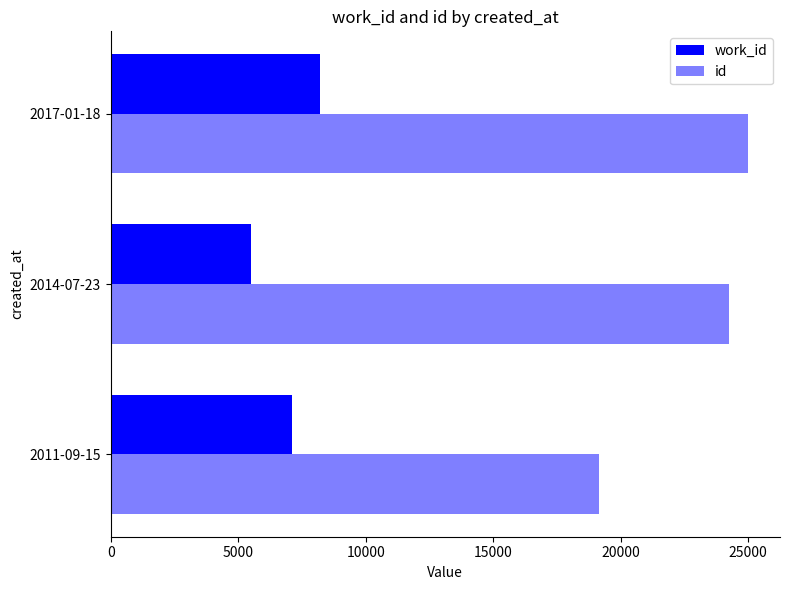

List the series in order of their peak value, lowest first.

work_id, id